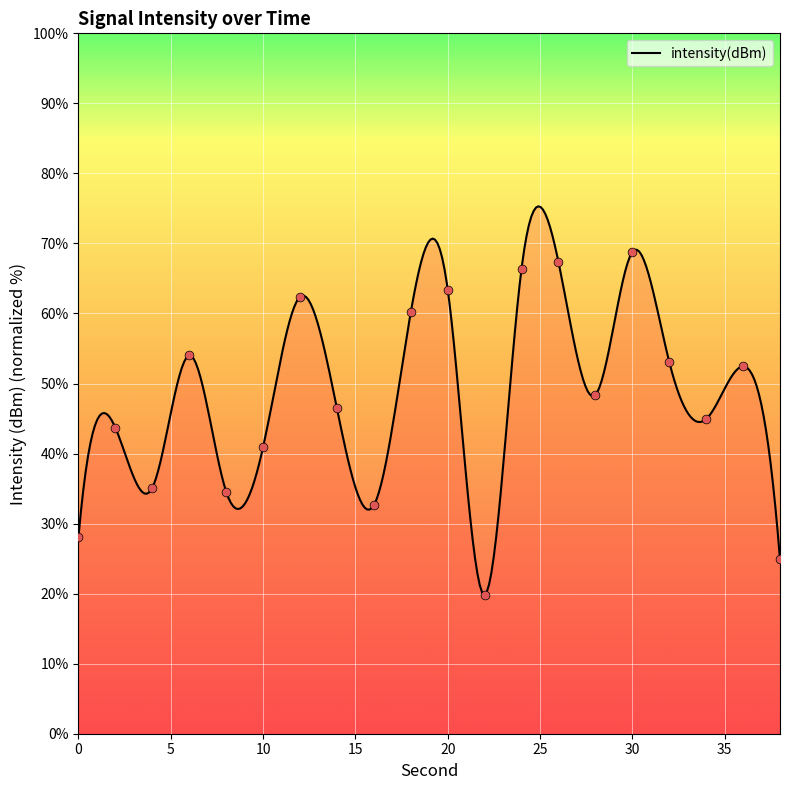

Which has a higher value, 22 or 2?

2